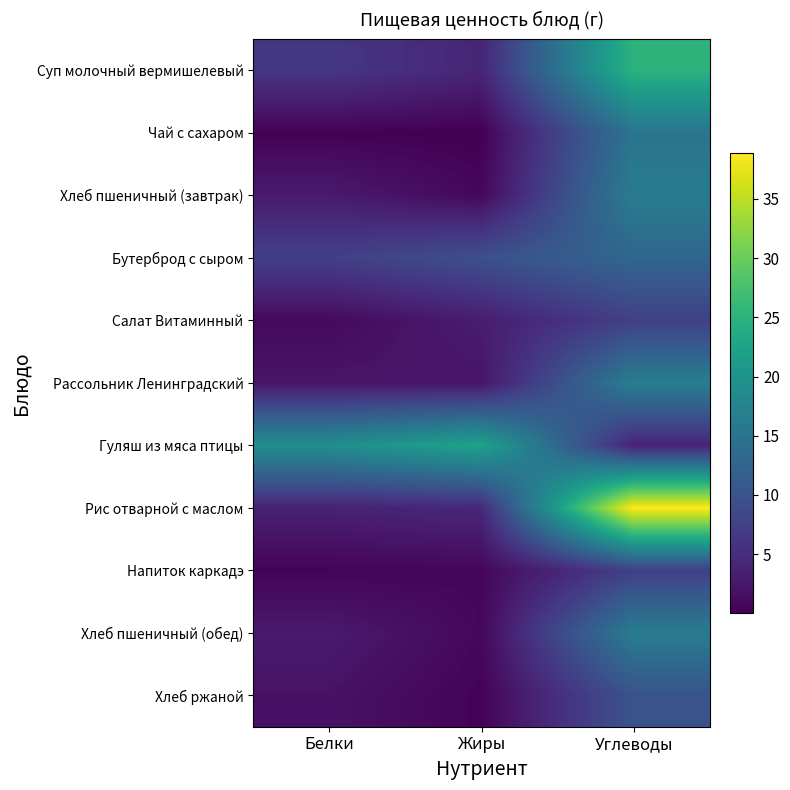

Which series changed the most between Белки and Углеводы?

Рис отварной с маслом